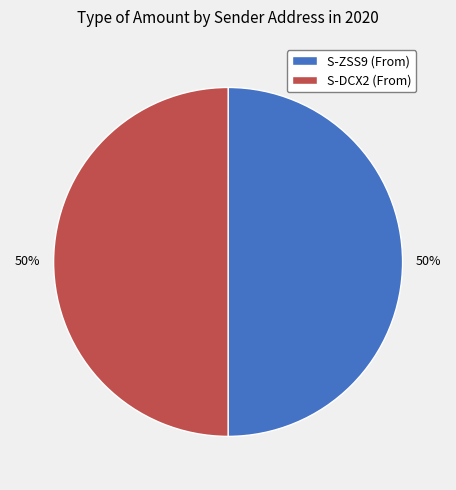

How many segments does this pie chart have?

2